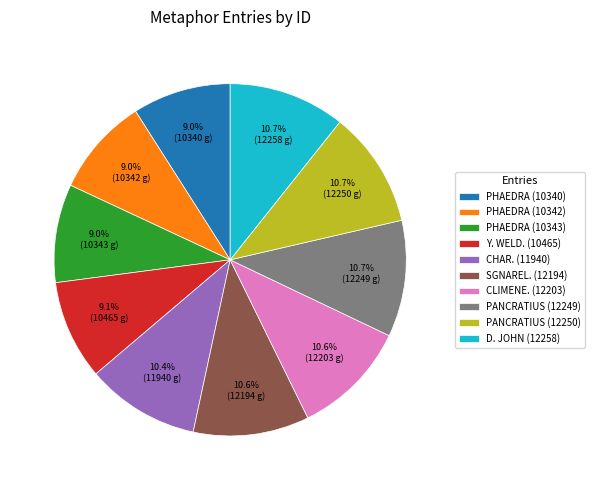

What percentage is the CHAR. (11940) slice, to the nearest percent?

10%